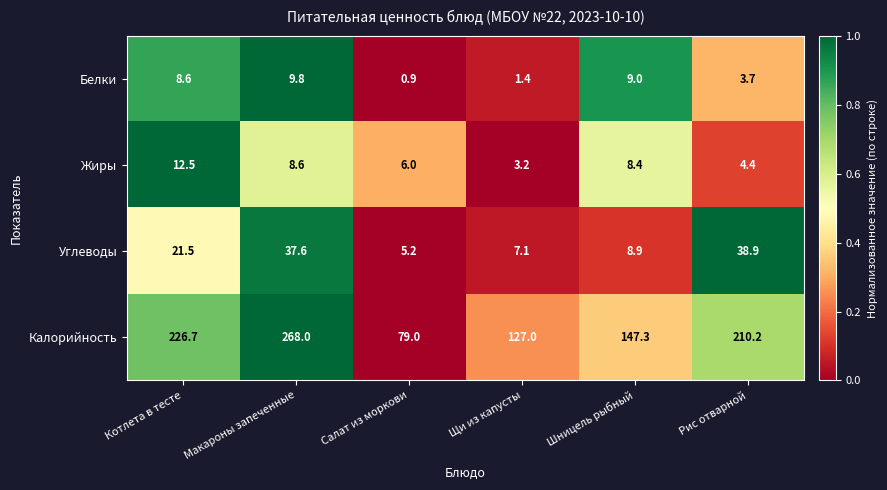

What is the average value of the Калорийность series?

176.4